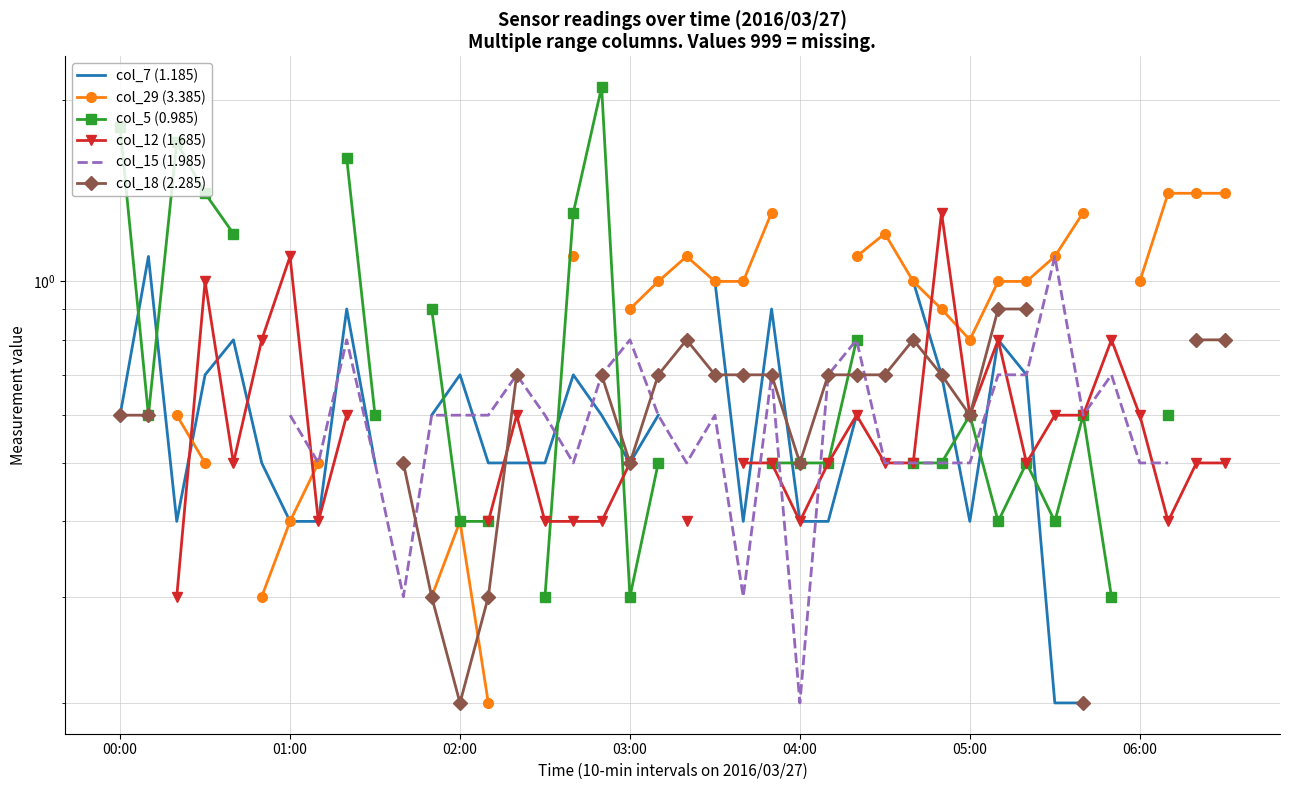

What are all the series names shown in the legend?

col_7 (1.185), col_29 (3.385), col_5 (0.985), col_12 (1.685), col_15 (1.985), col_18 (2.285)